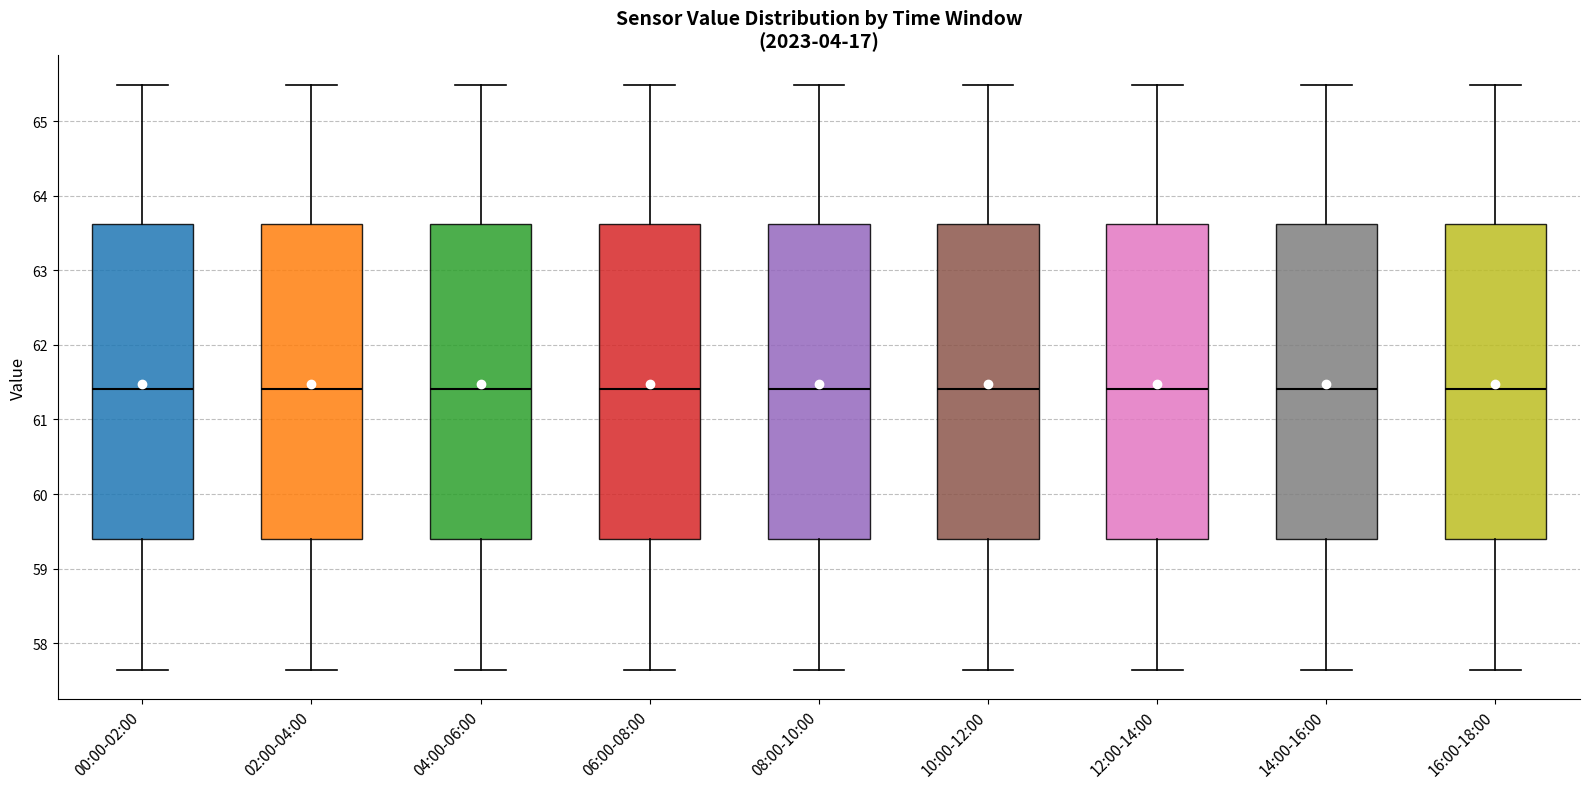

Reading left to right, read every box against the y-axis: the position of its median line, the range the box covers, and the ends of its whiskers. The values are not printed on the chart, so give them approximately, as read against the axis.

00:00-02:00: median 61.4, box 59.4 to 63.6, whiskers 57.6 to 65.5
02:00-04:00: median 61.4, box 59.4 to 63.6, whiskers 57.6 to 65.5
04:00-06:00: median 61.4, box 59.4 to 63.6, whiskers 57.6 to 65.5
06:00-08:00: median 61.4, box 59.4 to 63.6, whiskers 57.6 to 65.5
08:00-10:00: median 61.4, box 59.4 to 63.6, whiskers 57.6 to 65.5
10:00-12:00: median 61.4, box 59.4 to 63.6, whiskers 57.6 to 65.5
12:00-14:00: median 61.4, box 59.4 to 63.6, whiskers 57.6 to 65.5
14:00-16:00: median 61.4, box 59.4 to 63.6, whiskers 57.6 to 65.5
16:00-18:00: median 61.4, box 59.4 to 63.6, whiskers 57.6 to 65.5